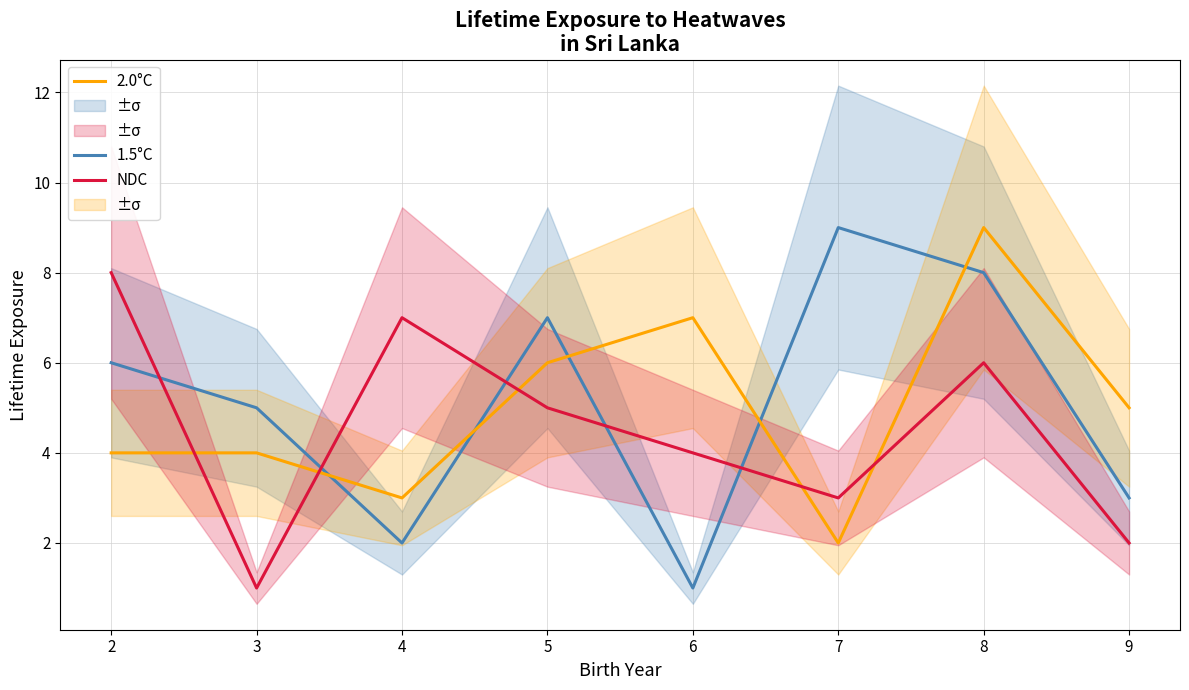

True or false: 2.0°C has more than 1 points higher than both neighbors.

True